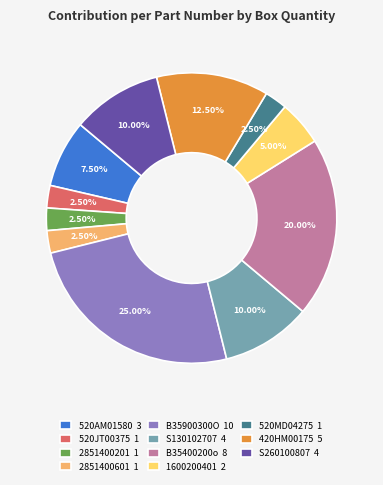

The S130102707 slice represents 10% of the pie. True or false?

True